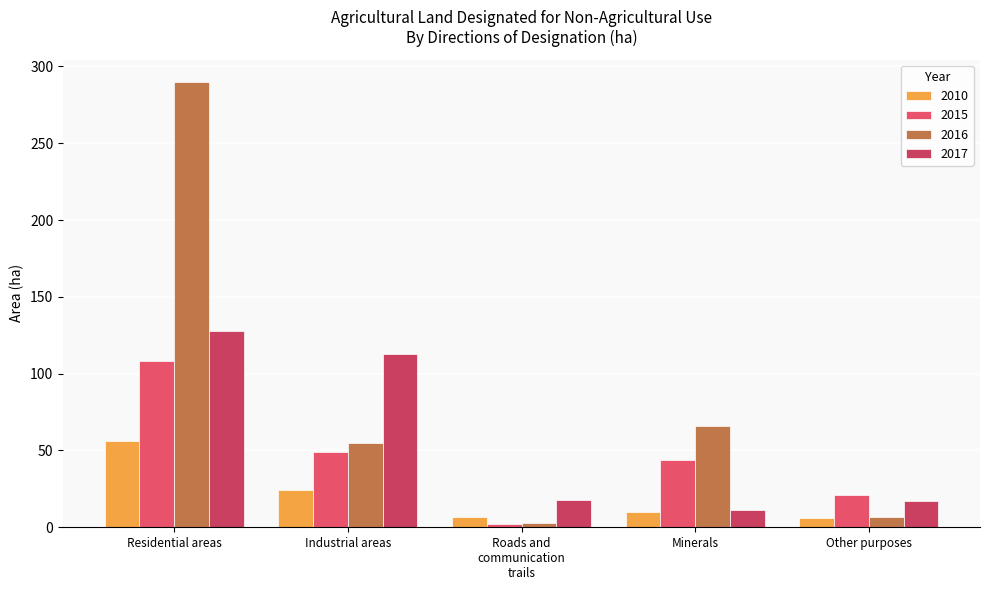

What is the label of the 2nd bar from the left?

Industrial areas